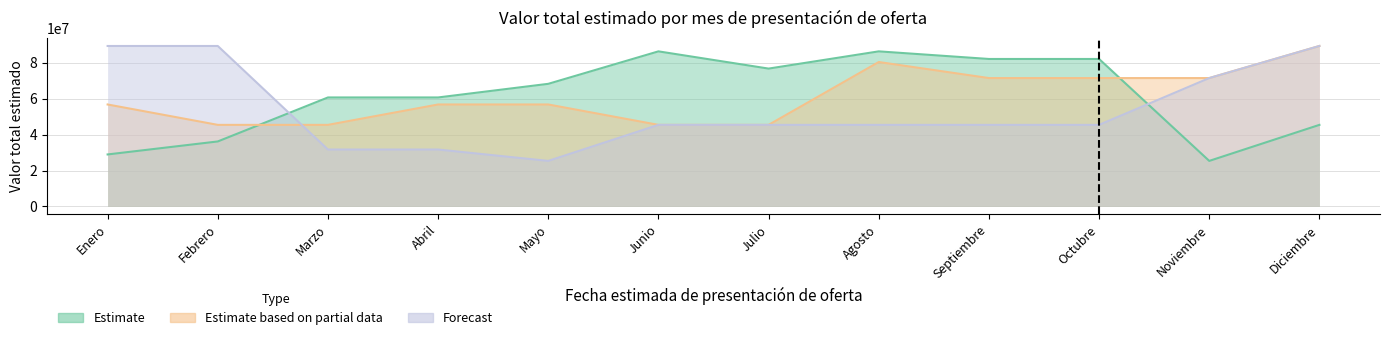

What is the total value across all series at Julio?

167680000